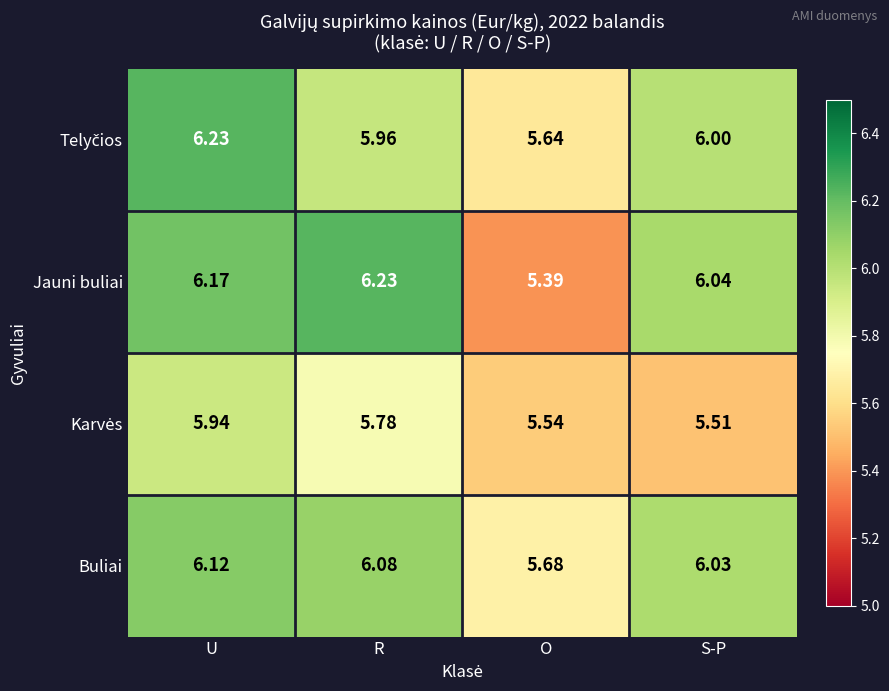

Which series changed the most between O and S-P?

Jauni buliai